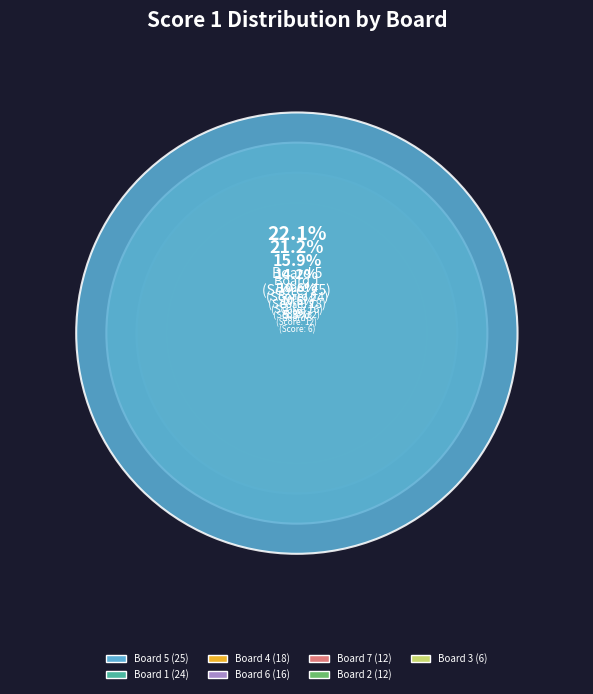

True or false: Board 4 accounts for 21% of the total.

False